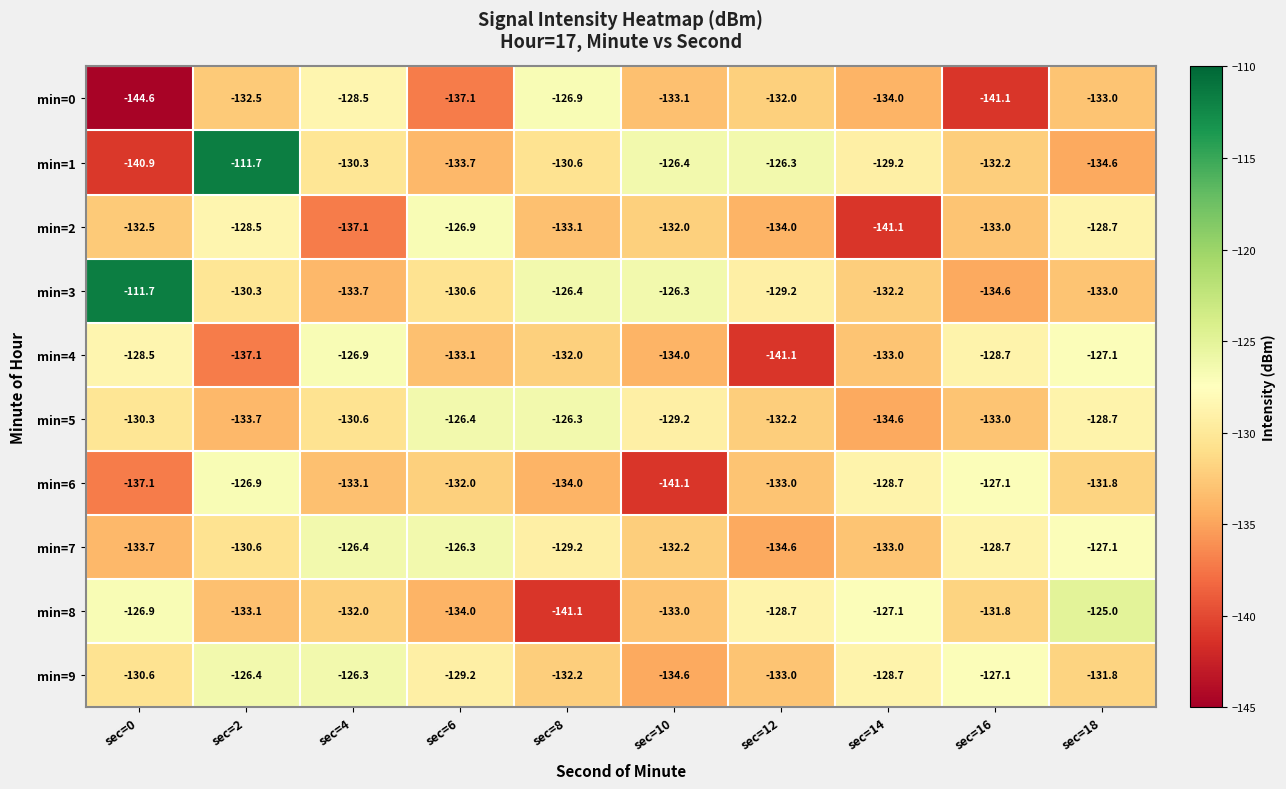

Which label corresponds to the smallest value in the chart?

sec=0